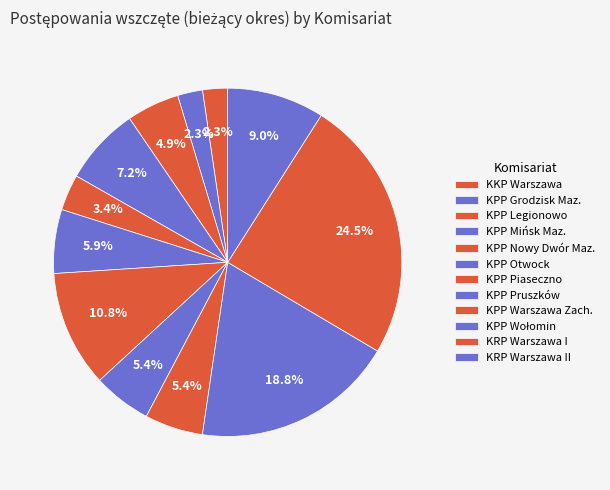

Which slice is the largest?

KRP Warszawa I